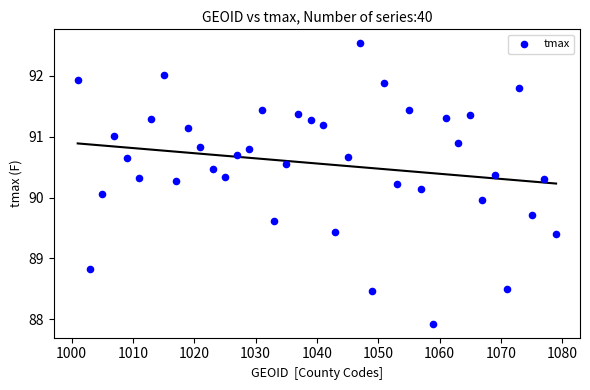

What is the range of X values (max minus min)?

78.0